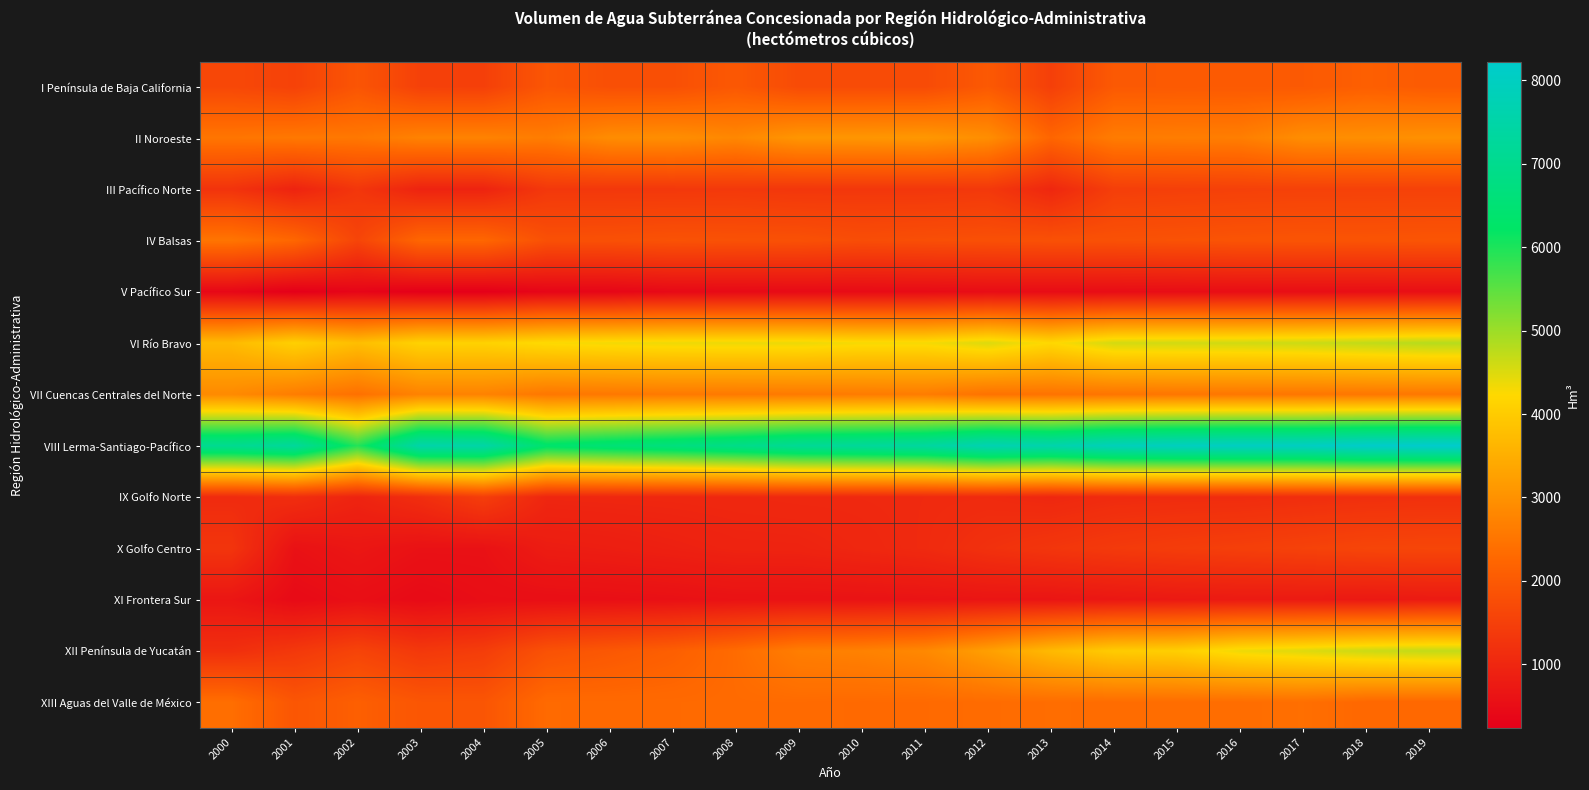

Which series has the widest spread of values?

XII Península de Yucatán